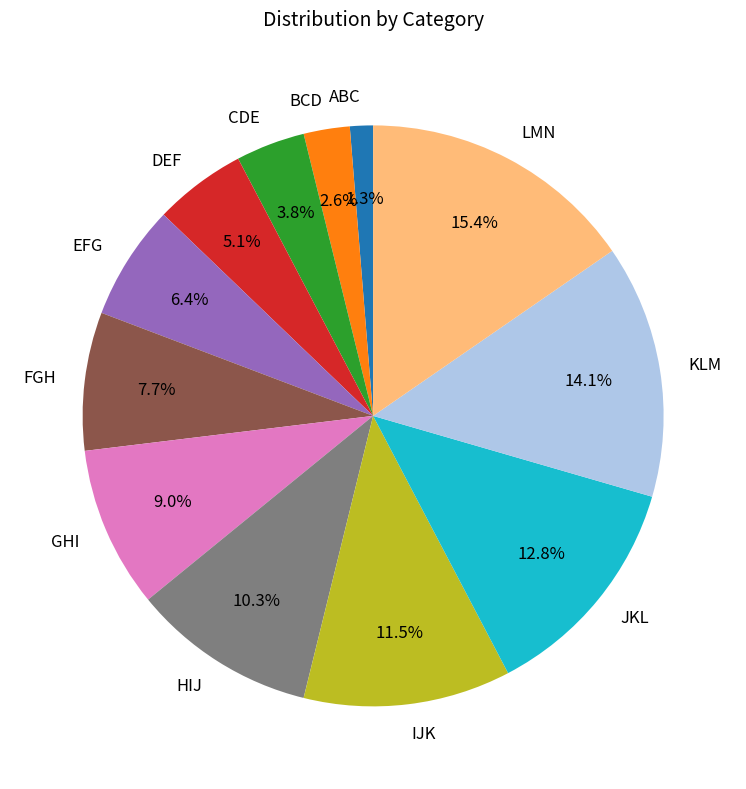

Is there any slice that represents more than half of the pie?

No